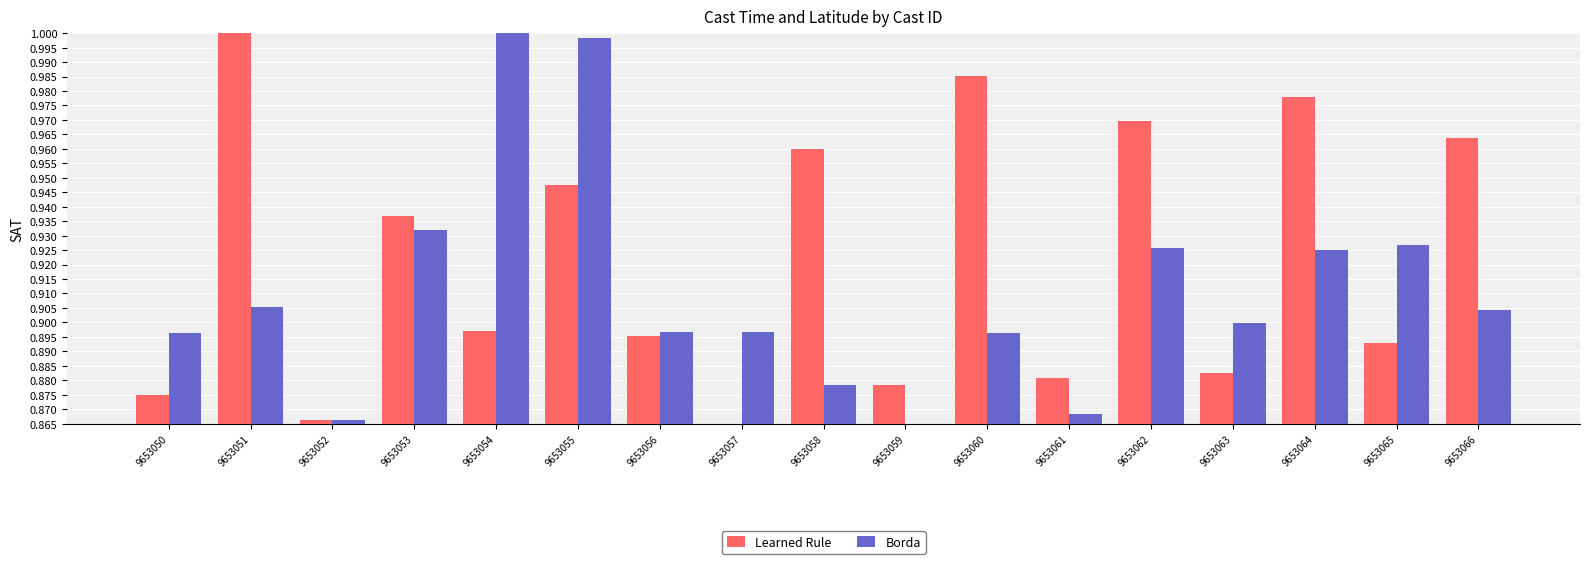

The value of Borda at 9653061 is 0.9. True or false?

True